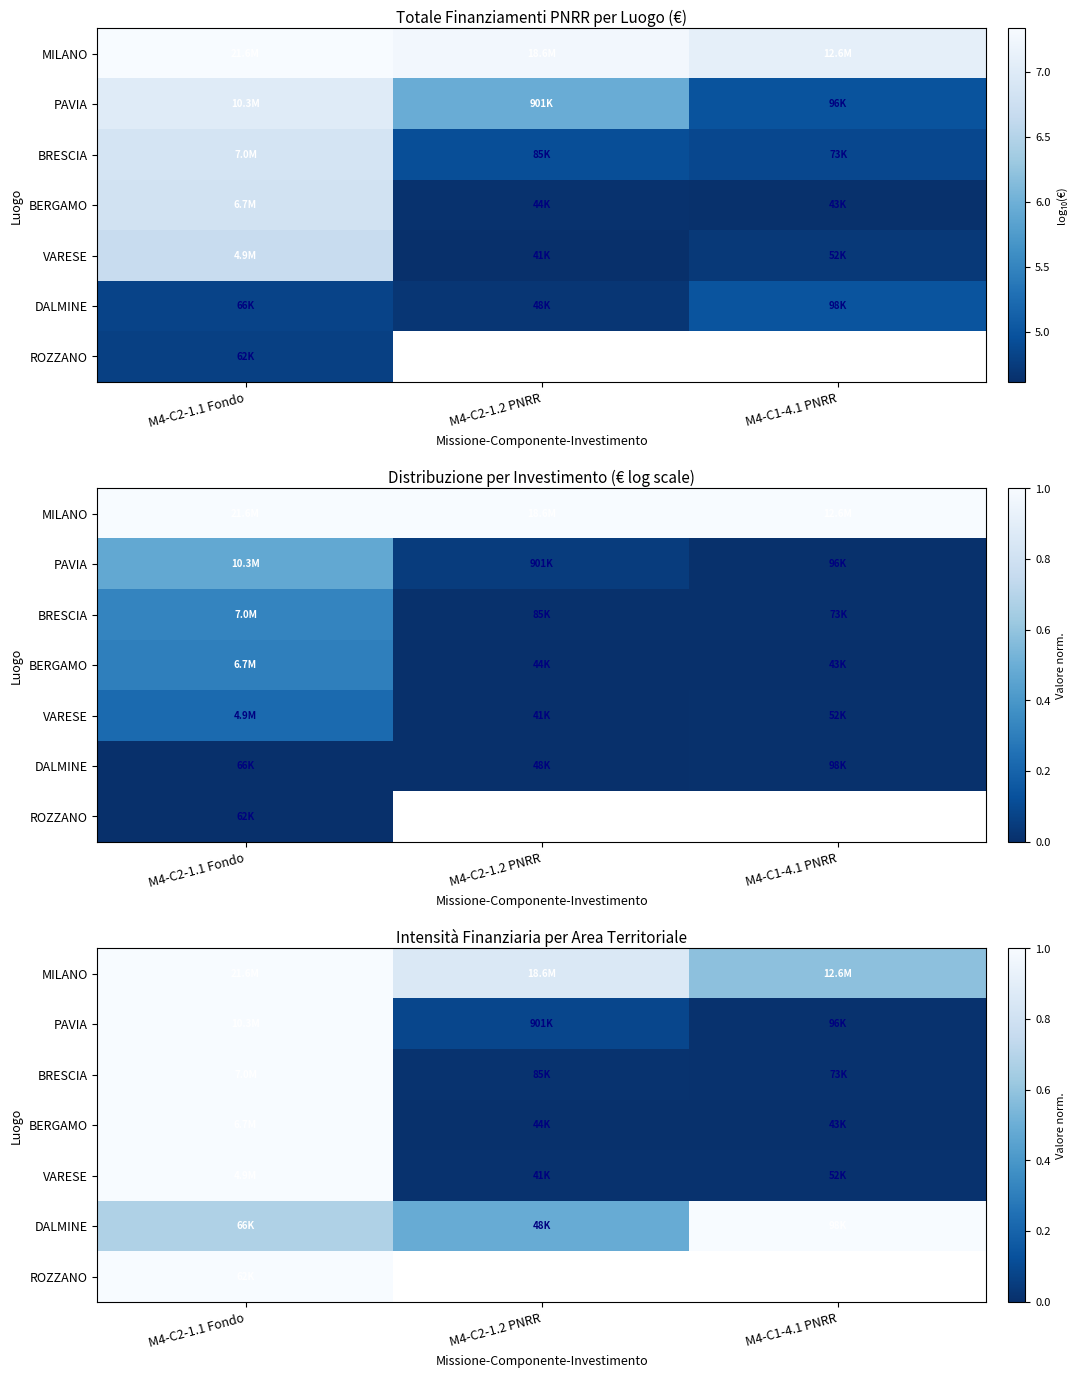

Is it true that PAVIA equals 0.5 at M4-C2-1.1 Fondo?

False